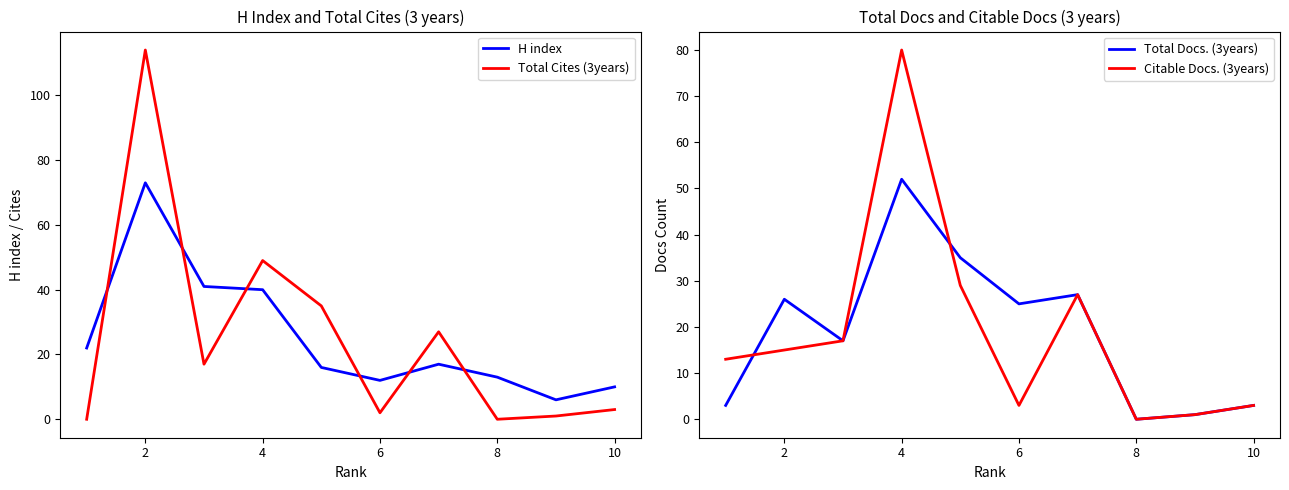

The value of Total Cites (3years) at 10 is 3. True or false?

True